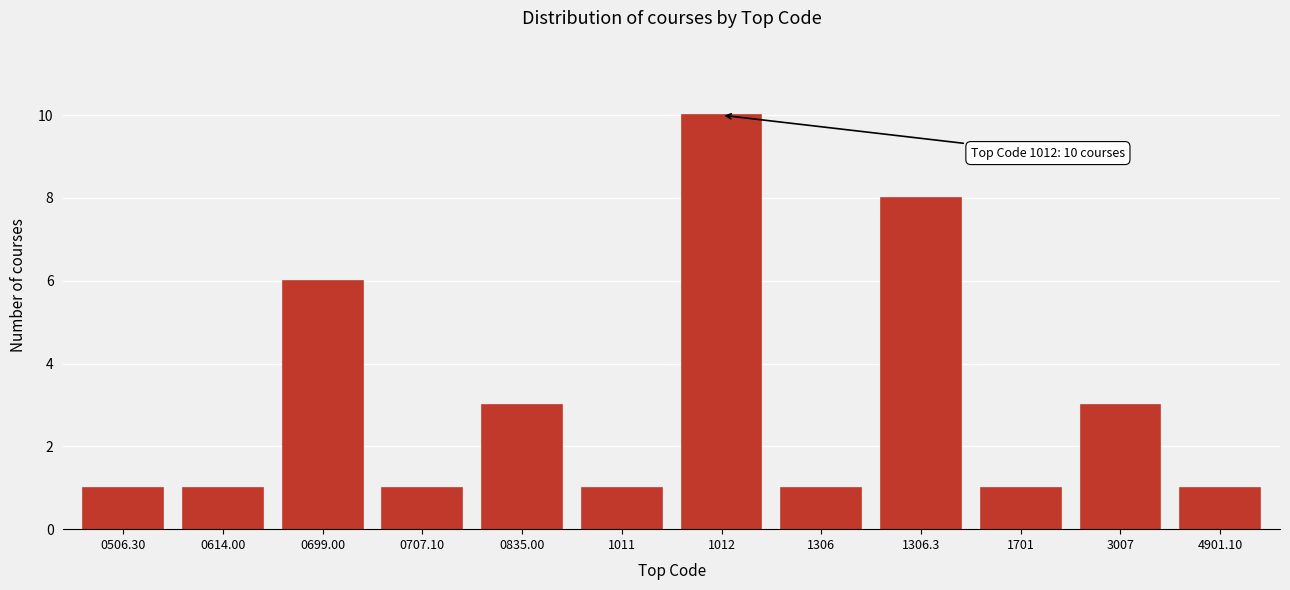

Reading left to right, list all the values displayed in this chart.

0506.30=1	0614.00=1	0699.00=6	0707.10=1	0835.00=3	1011=1	1012=10	1306=1	1306.3=8	1701=1	3007=3	4901.10=1